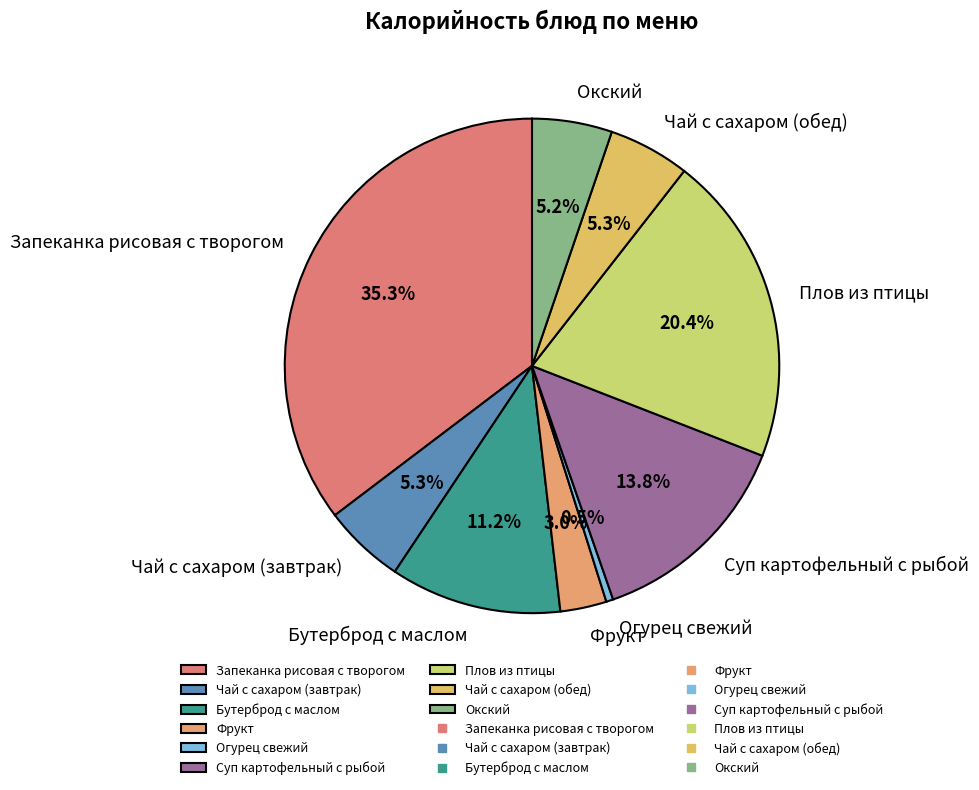

Does Суп картофельный с рыбой account for over 50% of the chart?

No